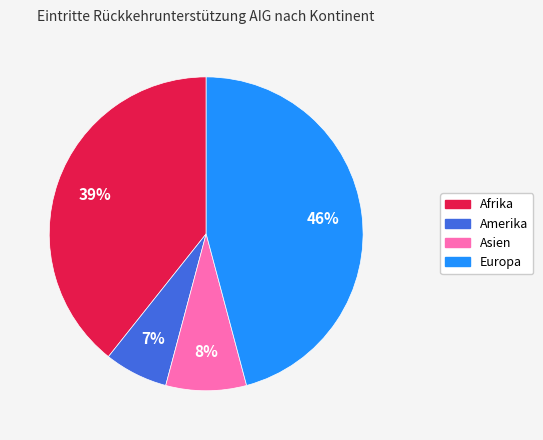

To the nearest percent, what is the average slice percentage?

25%